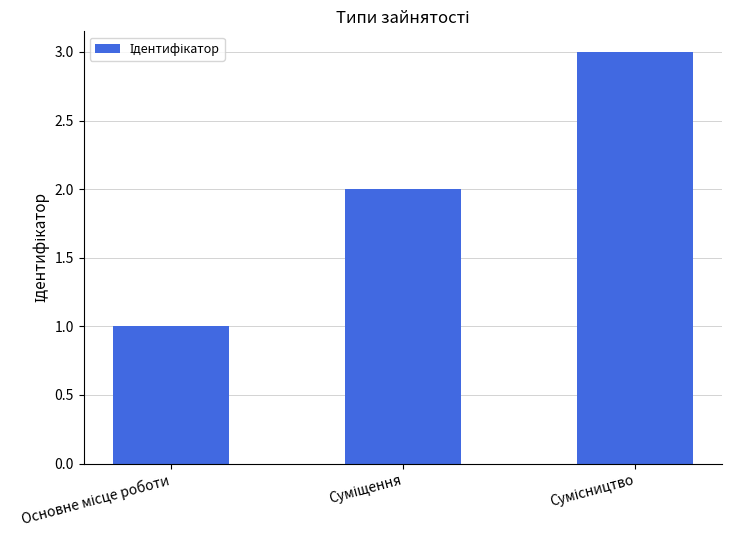

What is the value of the 2nd bar from the left?

2